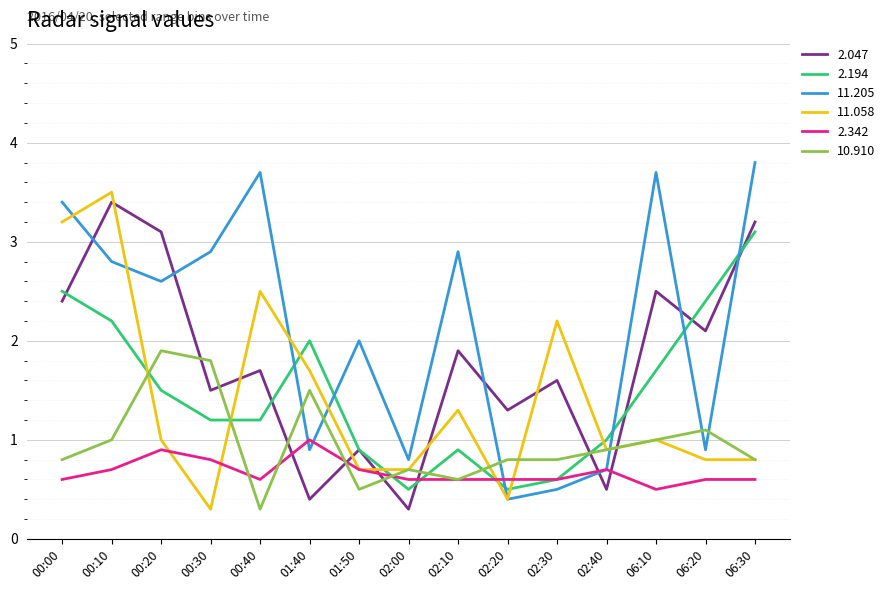

Where is the first local maximum for 2.342?

00:20